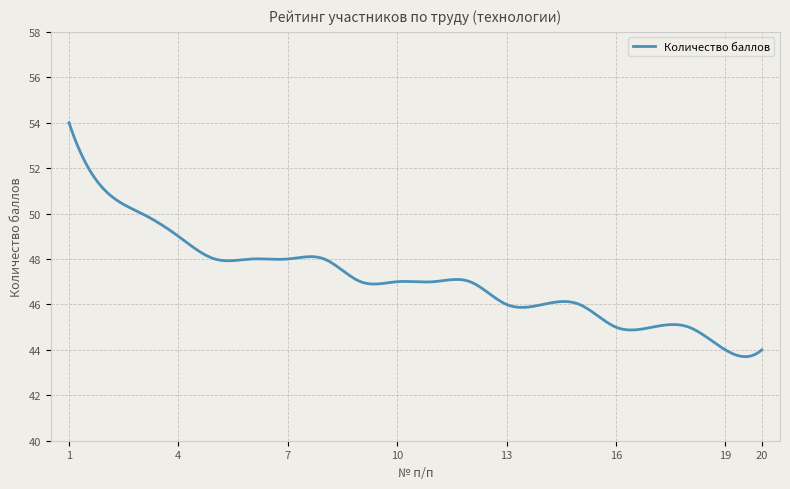

What is the smallest value displayed?

43.7